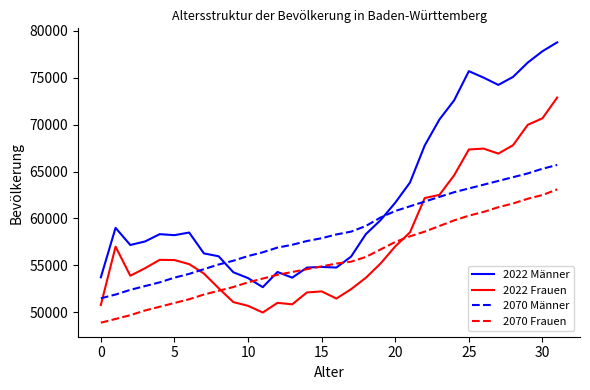

List the series in order of their peak value, lowest first.

2070 Frauen, 2070 Männer, 2022 Frauen, 2022 Männer